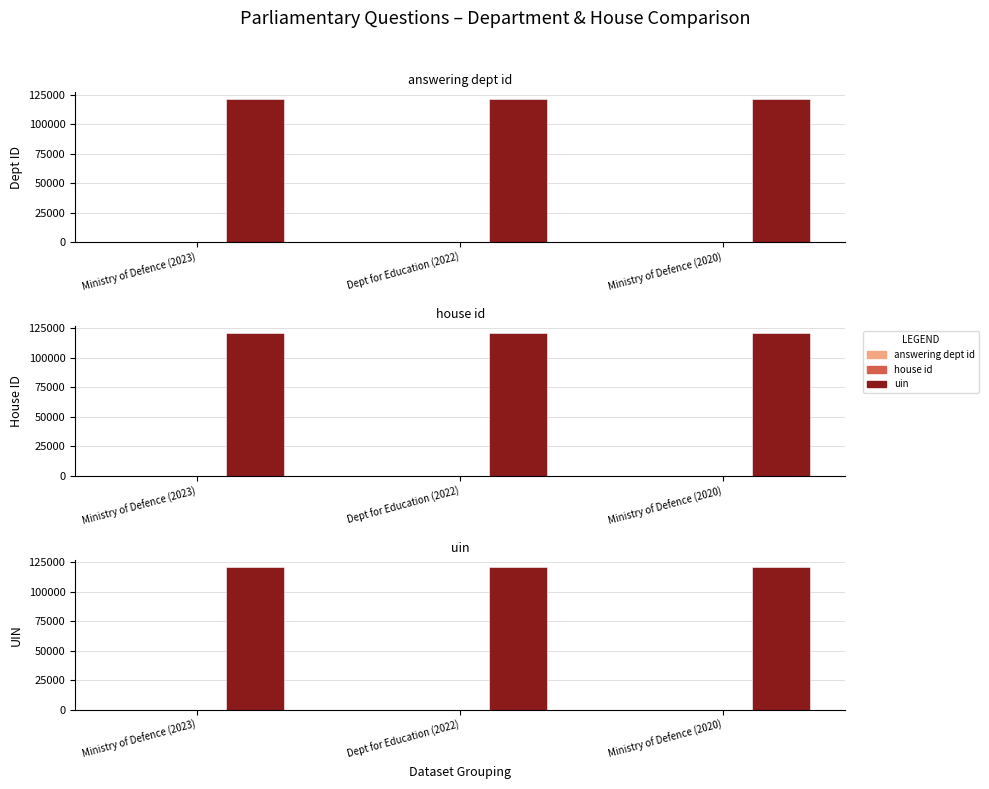

At how many categories does at least one series exceed 65717?

3